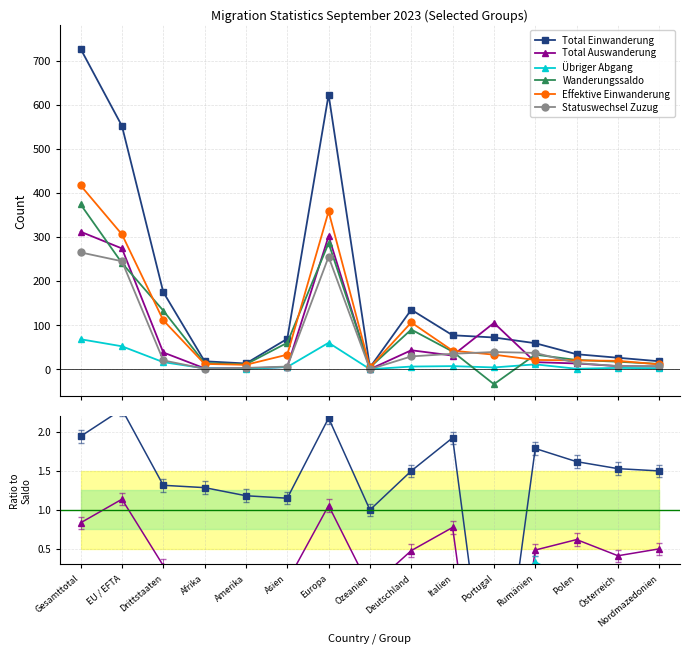

What is the sum of all Wanderungssaldo values?

1302.0